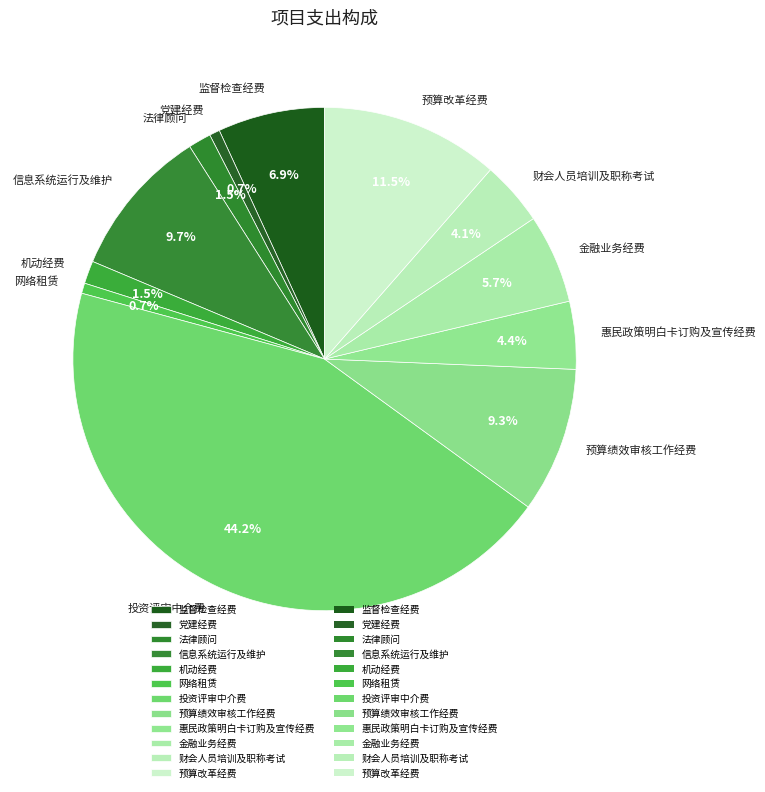

Is 法律顾问 the majority of the pie?

No